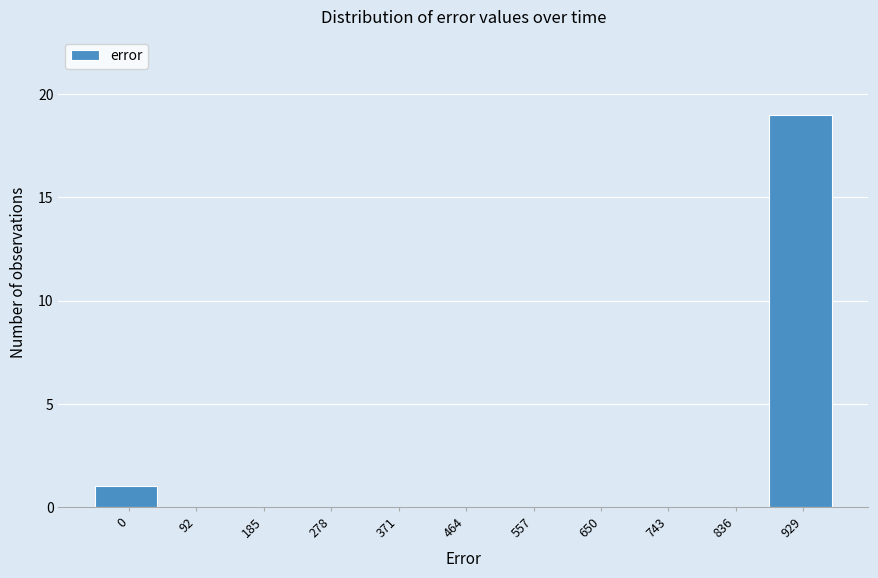

Reading left to right, transcribe all the data shown in this chart.

0=1	92=0	185=0	278=0	371=0	464=0	557=0	650=0	743=0	836=0	929=19